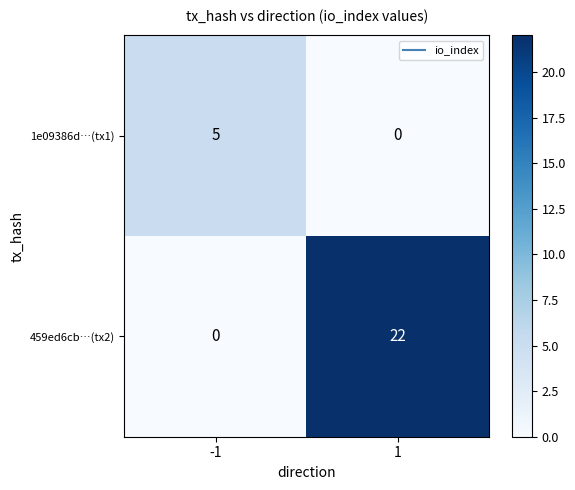

What is the maximum value shown in the chart?

22